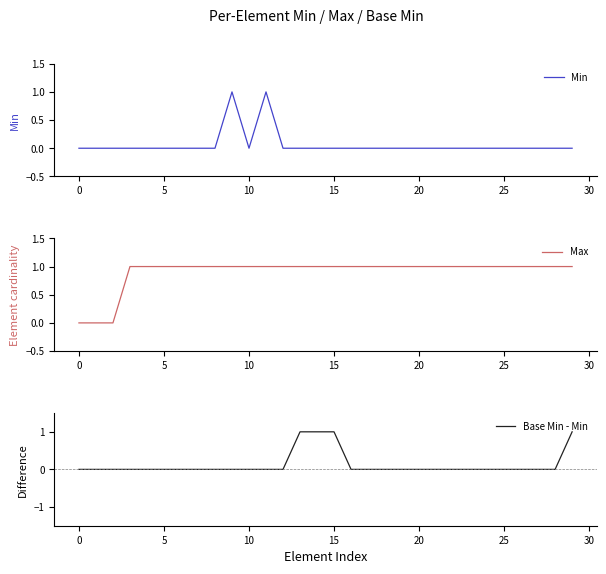

At 22, list the series in order from largest to smallest.

Max, Min, Base Min - Min